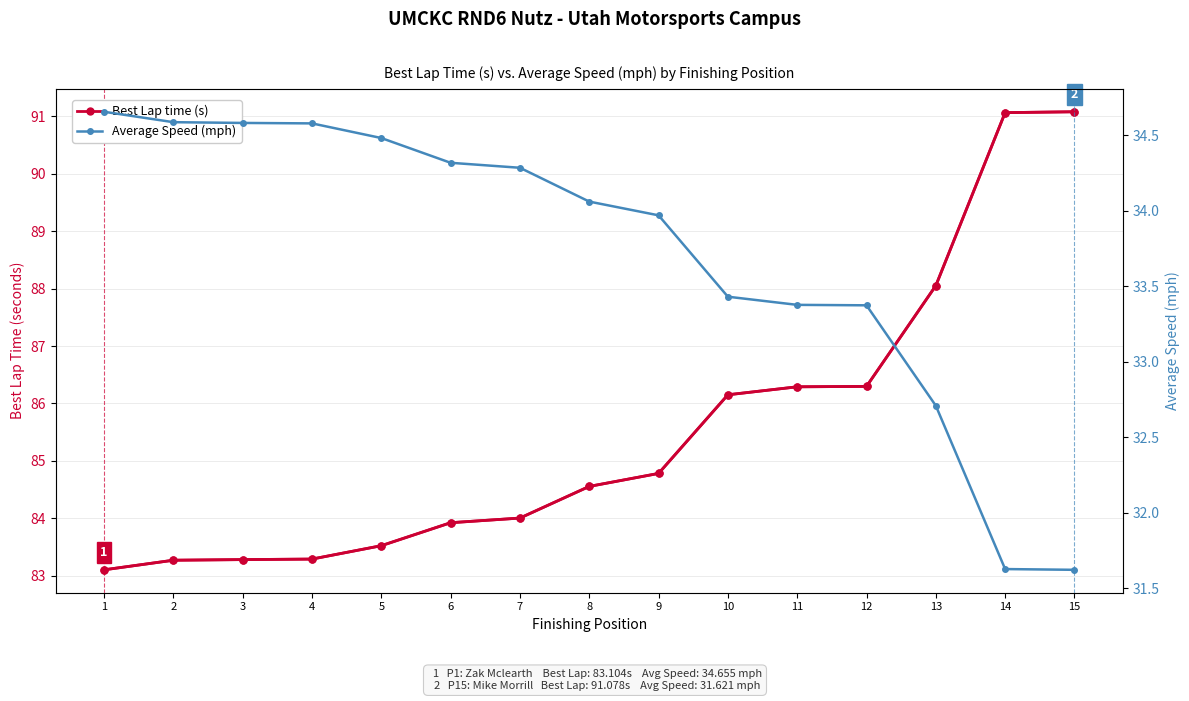

At how many categories does at least one series exceed 78?

15